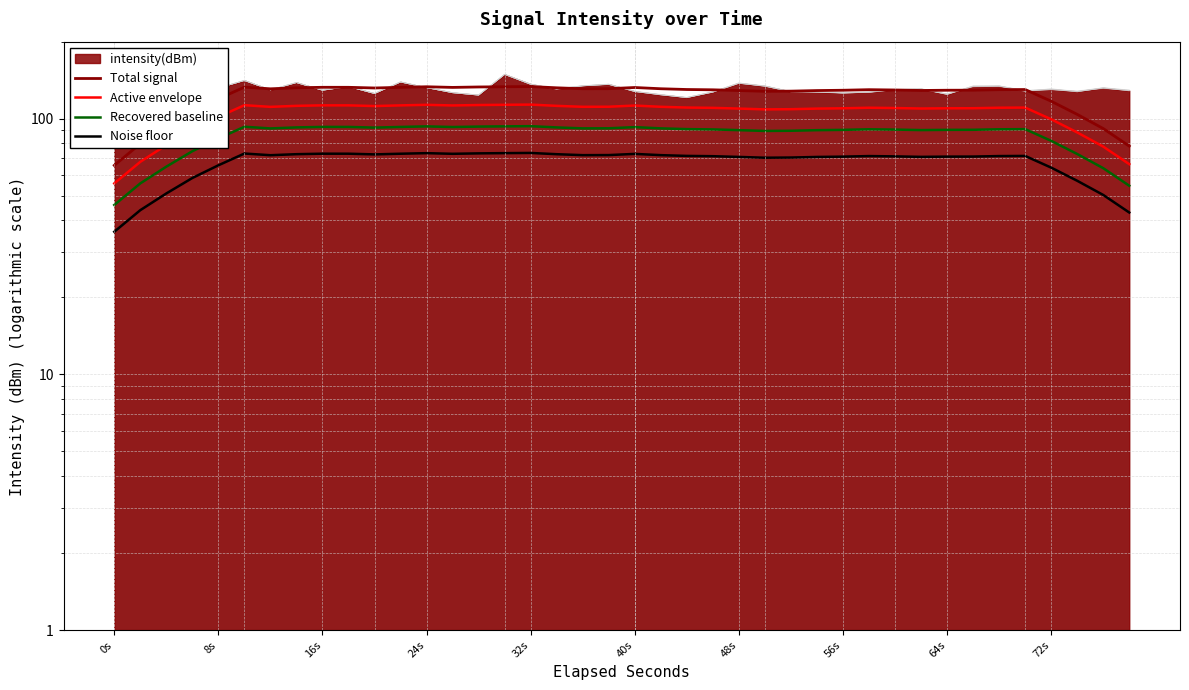

Rank the series by their average value, from lowest to highest.

Noise floor, Recovered baseline, Active envelope, Total signal